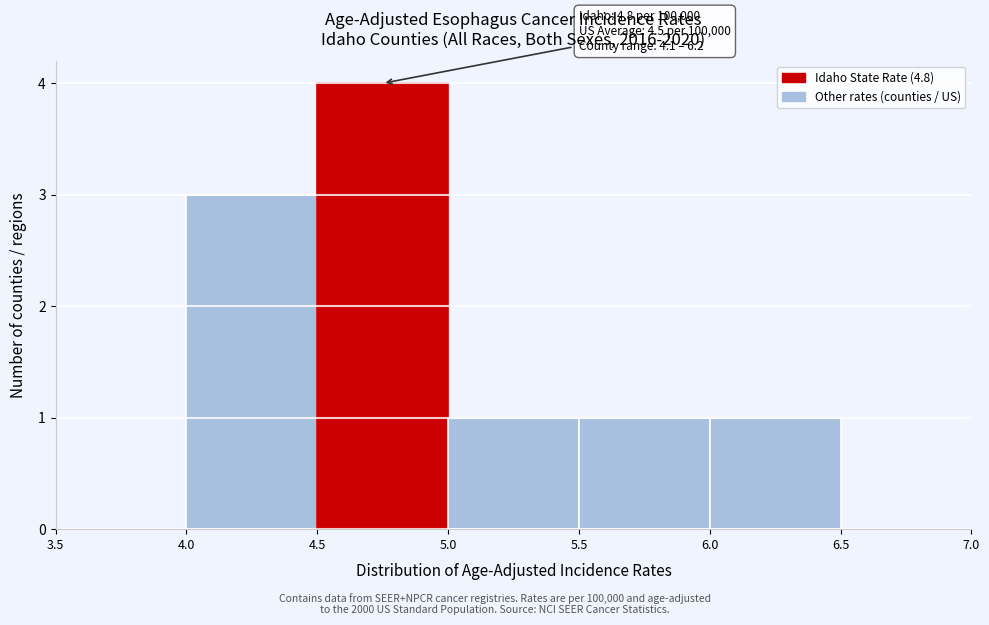

Over which range of the x-axis is the bar tallest?

4.5 to 5.0